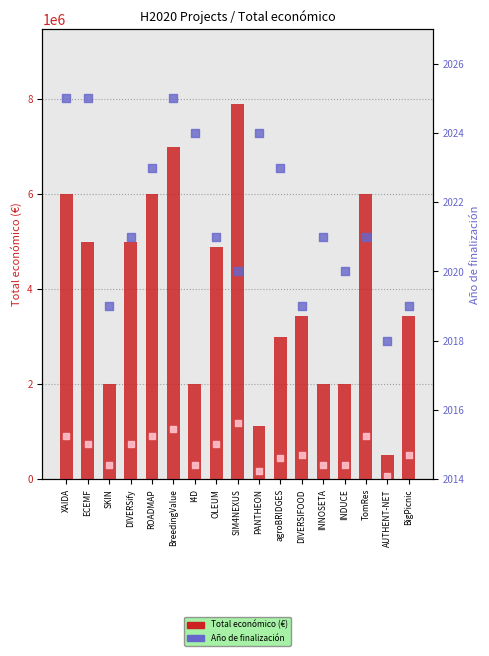

Which series has the largest Y range (max minus min)?

Total económico (€)